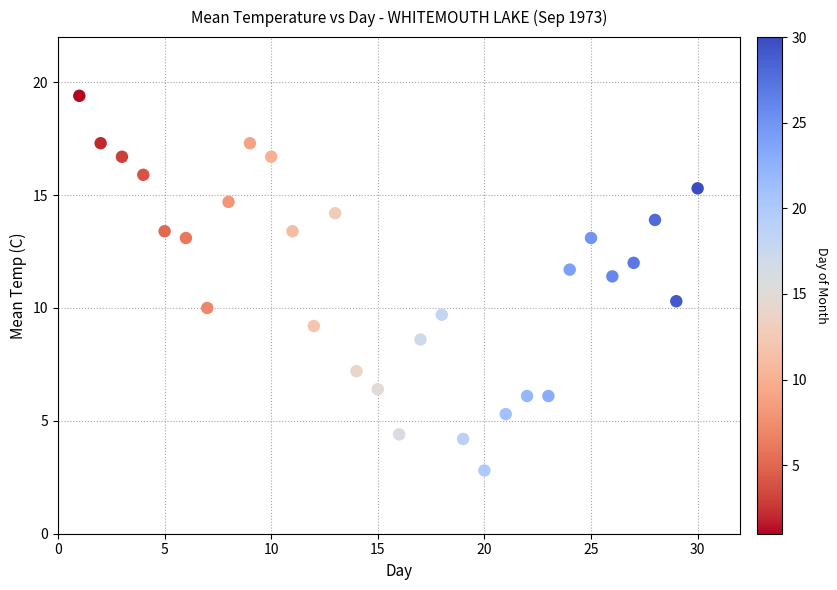

What Y value in the scatter plot is closest to 11?

11.4